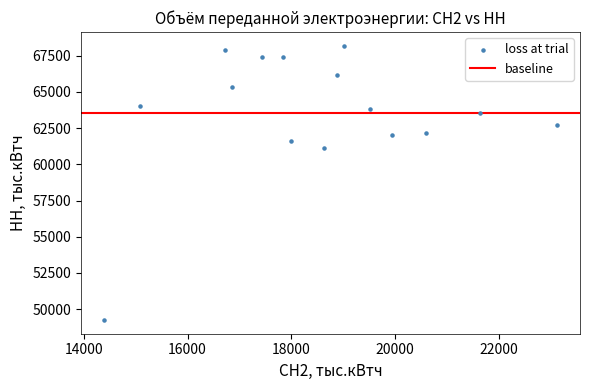

What Y value in the scatter plot is closest to 58715?

61150.8